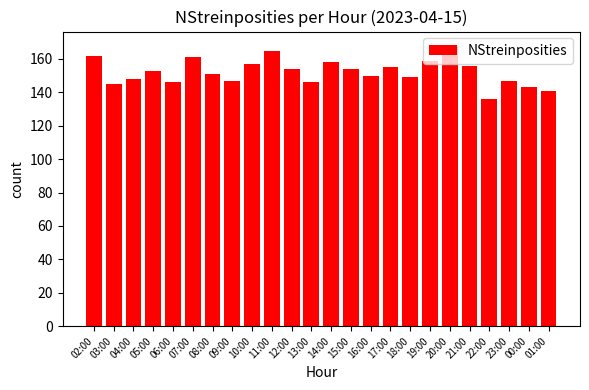

How many bars are there in total?

24